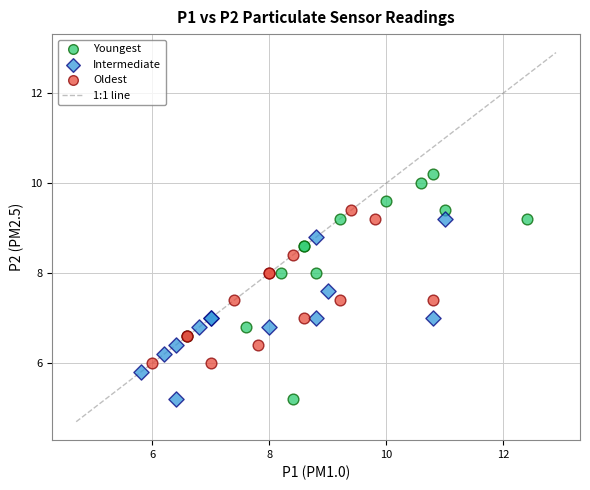

Which series has the widest spread of Y values?

Youngest